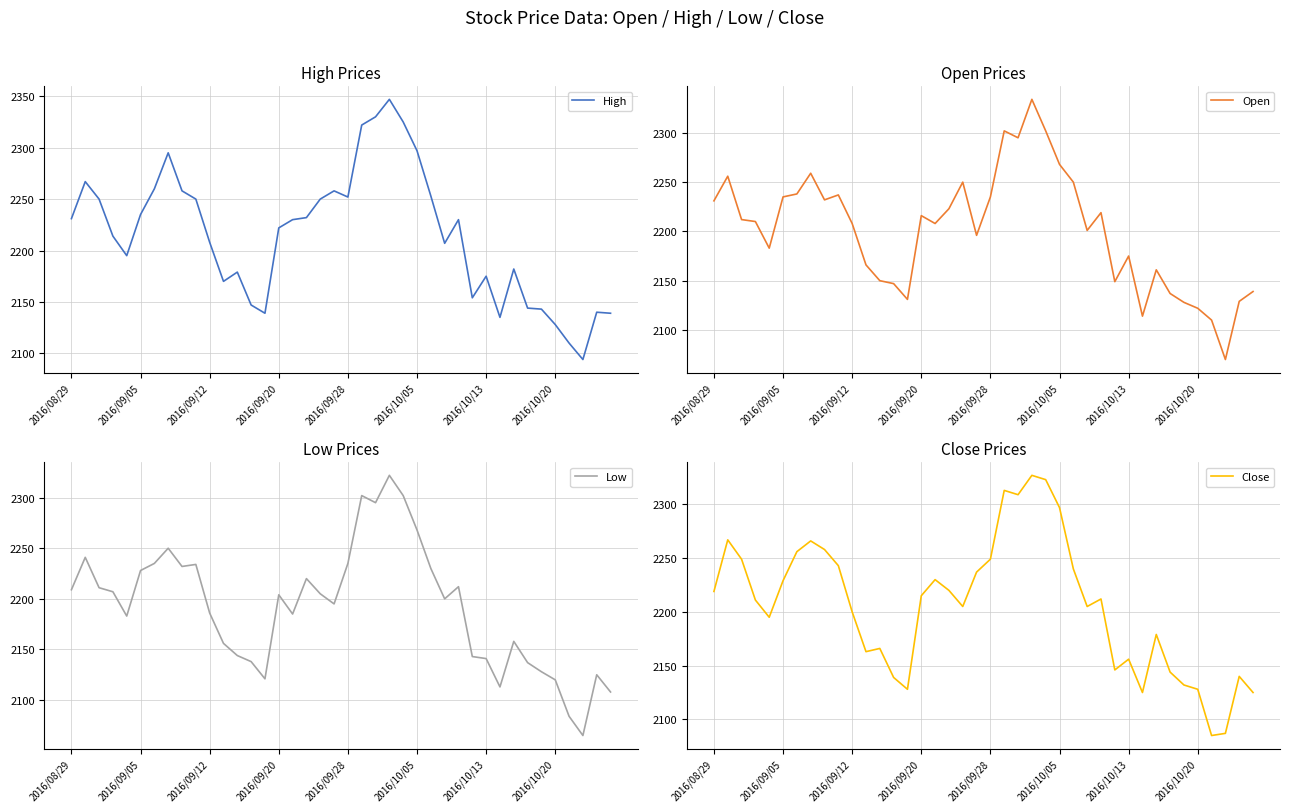

What is the difference between the Close values at 2016/10/13 and 2016/09/12?

44